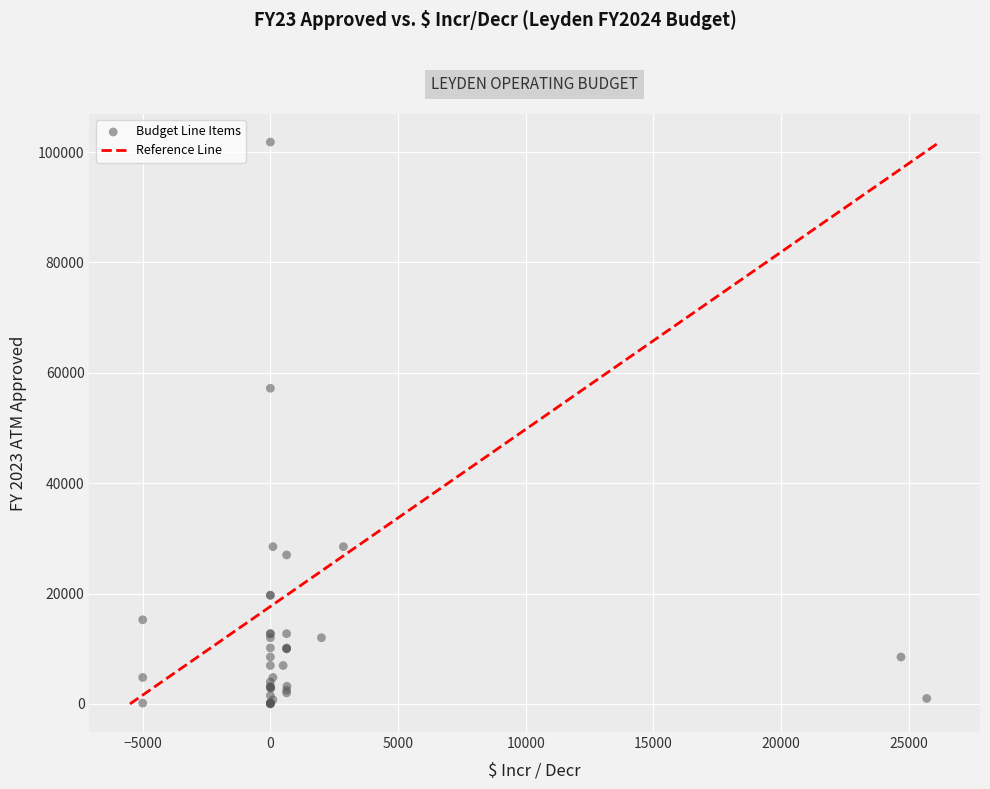

What Y value in the scatter plot is closest to 50900?

57200